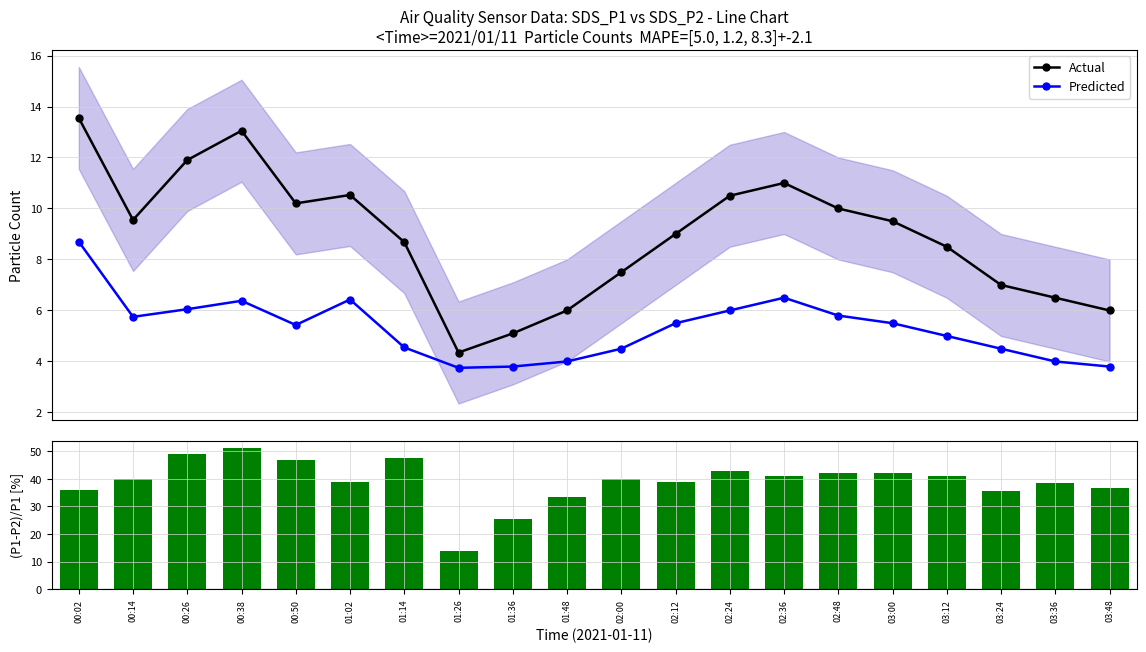

What is the average value of the Actual series?

8.9